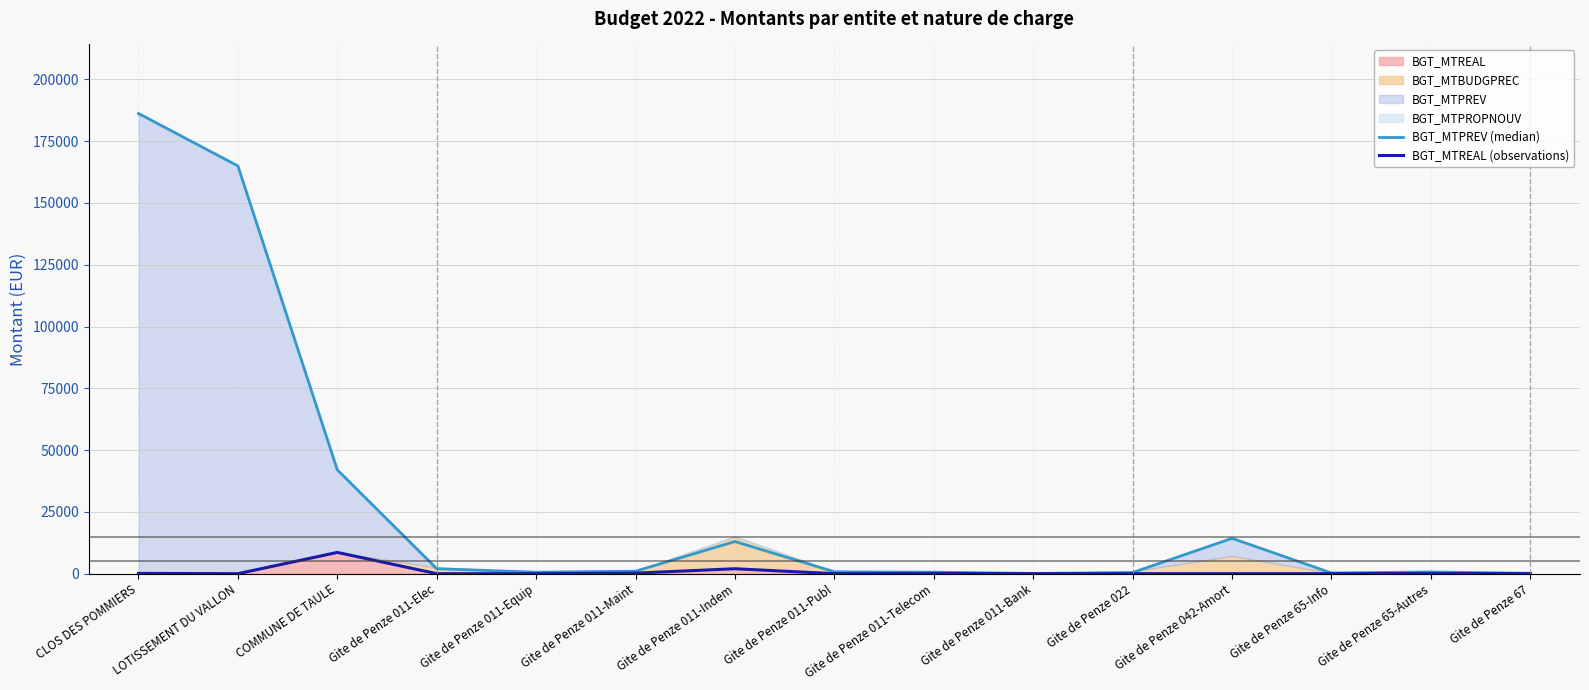

List the labels in order of BGT_MTREAL (observations) value, largest first.

COMMUNE DE TAULE, Gite de Penze 011-Indem, Gite de Penze 011-Maint, CLOS DES POMMIERS, Gite de Penze 011-Telecom, Gite de Penze 65-Autres, LOTISSEMENT DU VALLON, Gite de Penze 011-Elec, Gite de Penze 011-Equip, Gite de Penze 011-Publ, Gite de Penze 011-Bank, Gite de Penze 022, Gite de Penze 042-Amort, Gite de Penze 65-Info, Gite de Penze 67